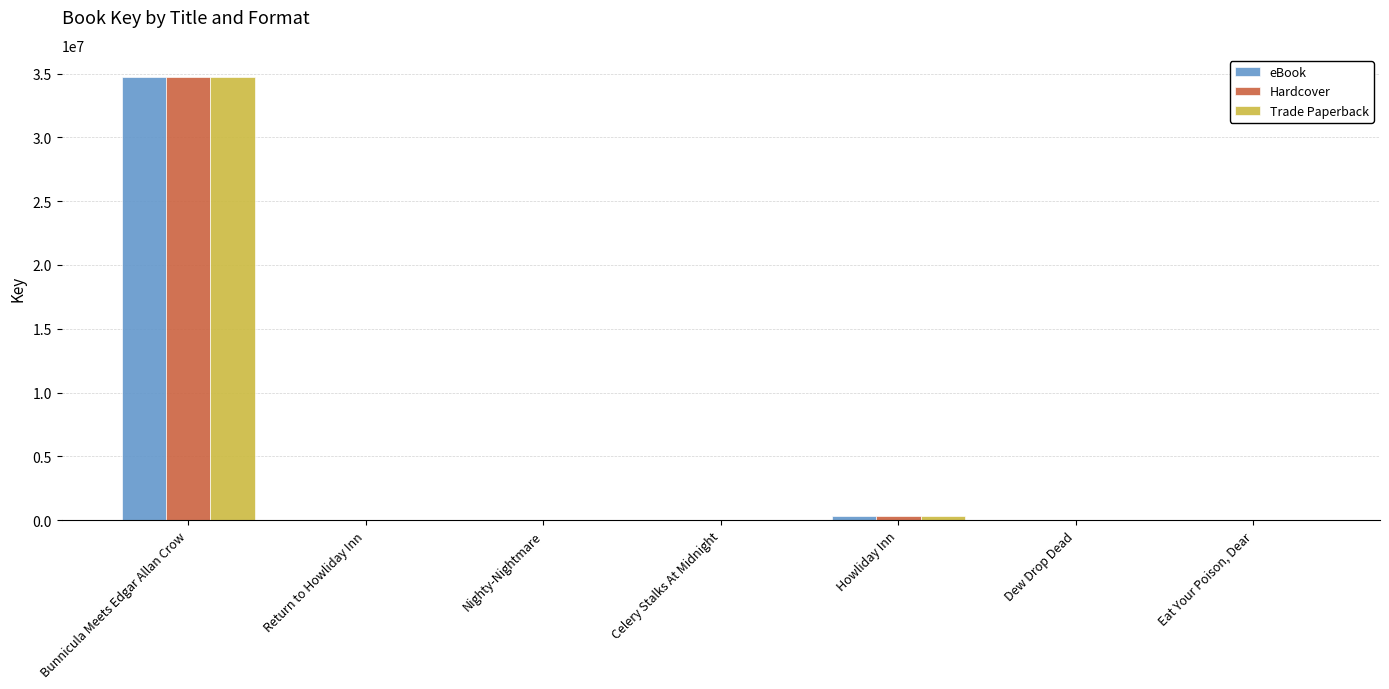

Which label corresponds to the largest value in the chart?

Bunnicula Meets Edgar Allan Crow